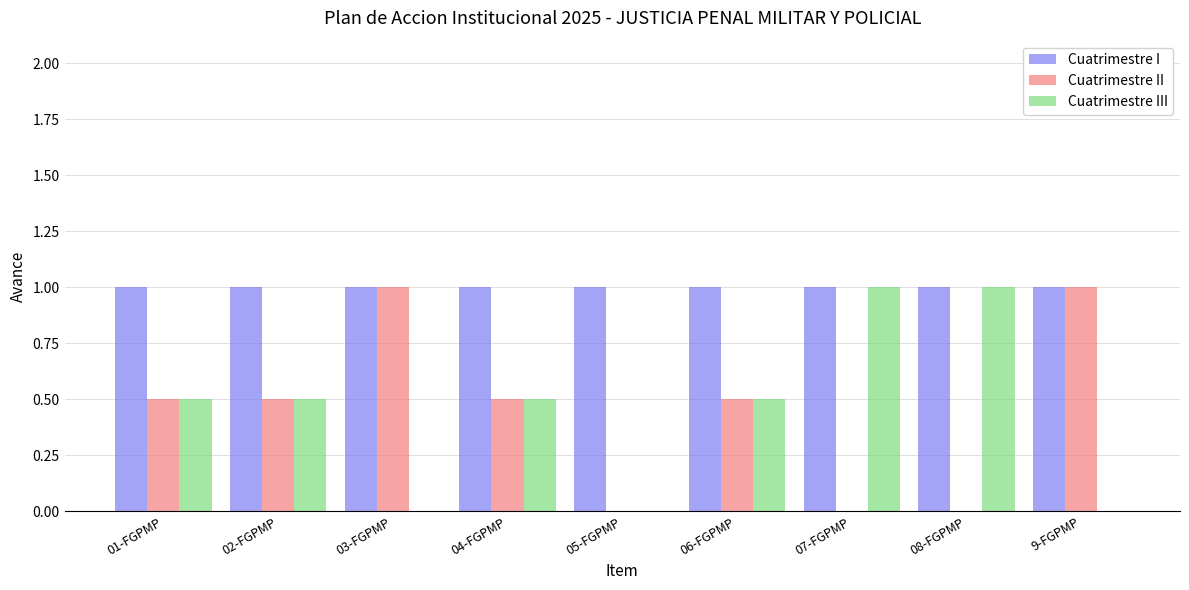

What is the sum of all Cuatrimestre II values?

4.0